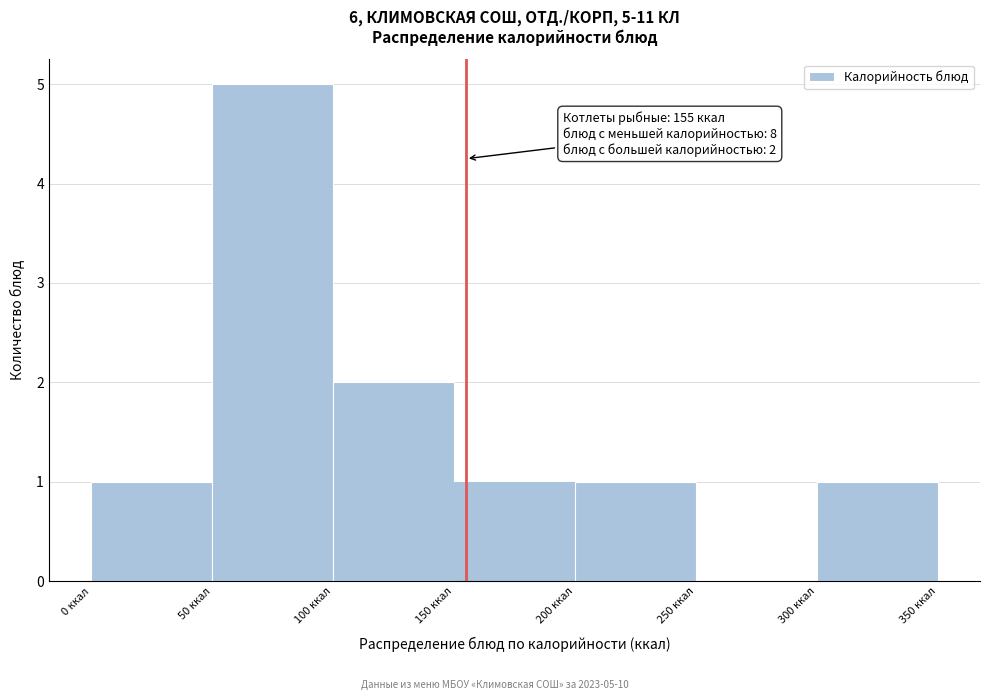

Over which range of the x-axis is the bar tallest?

50 to 100